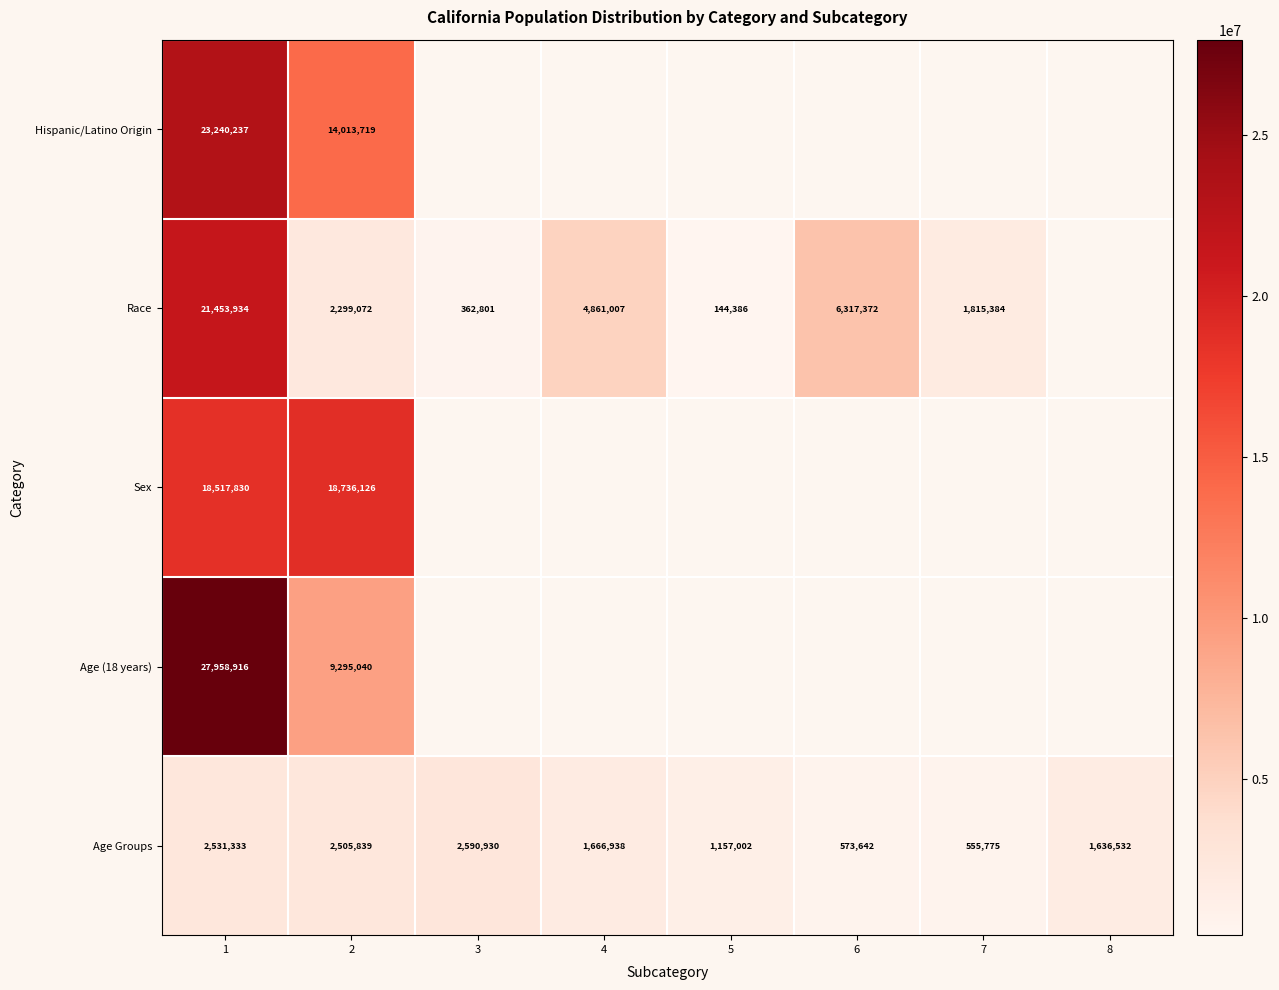

What is the spread (max minus min) of values at 2?

16437054